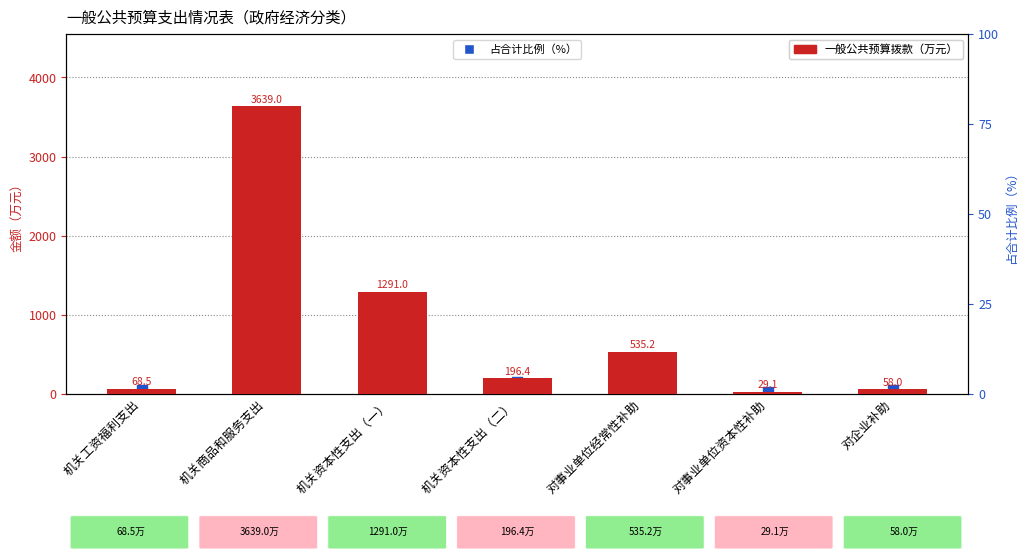

Which series has the widest spread of Y values?

一般公共预算拨款（万元）